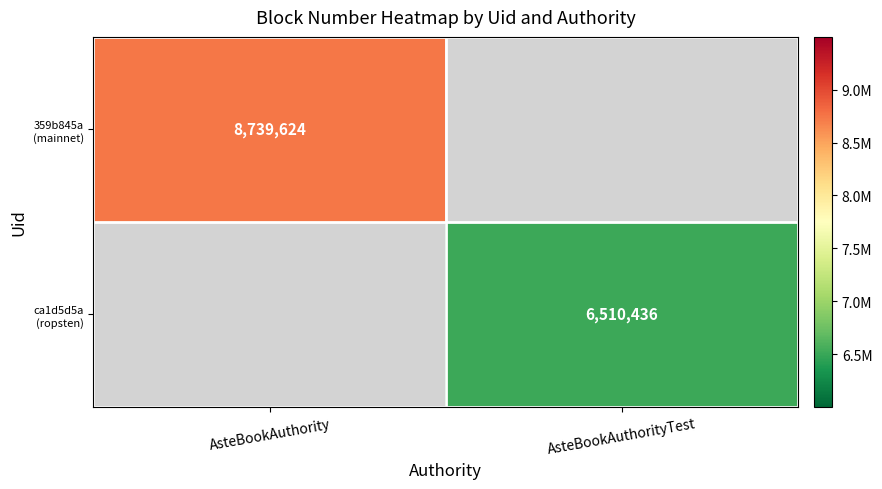

At how many categories does at least one series exceed 7142290?

1